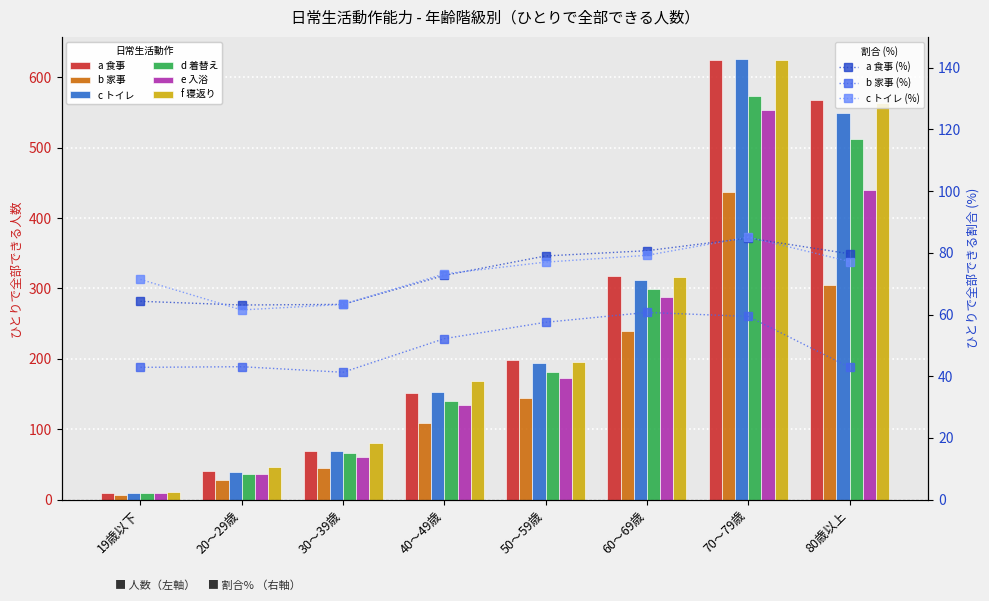

How many bars are there in total?

48